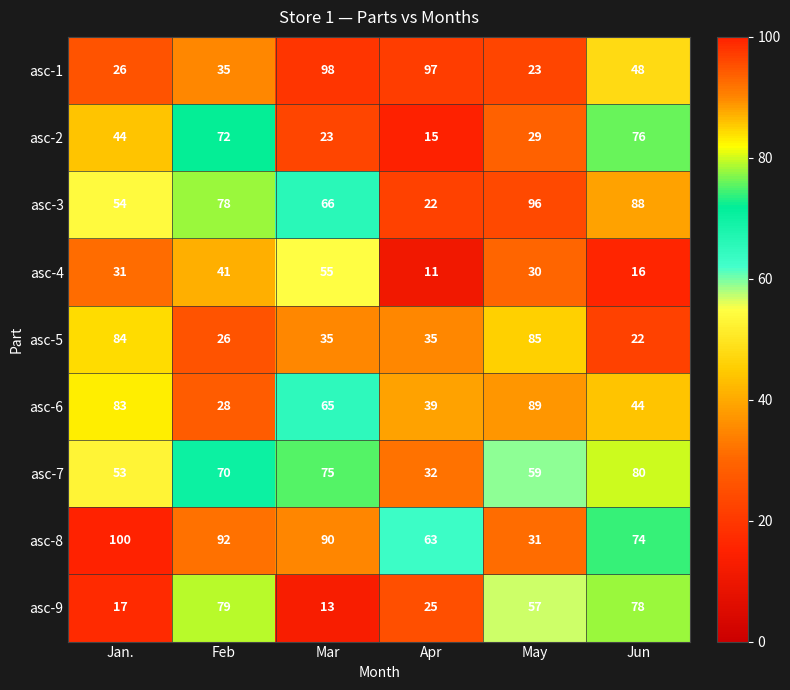

What is the average value of the asc-2 series?

43